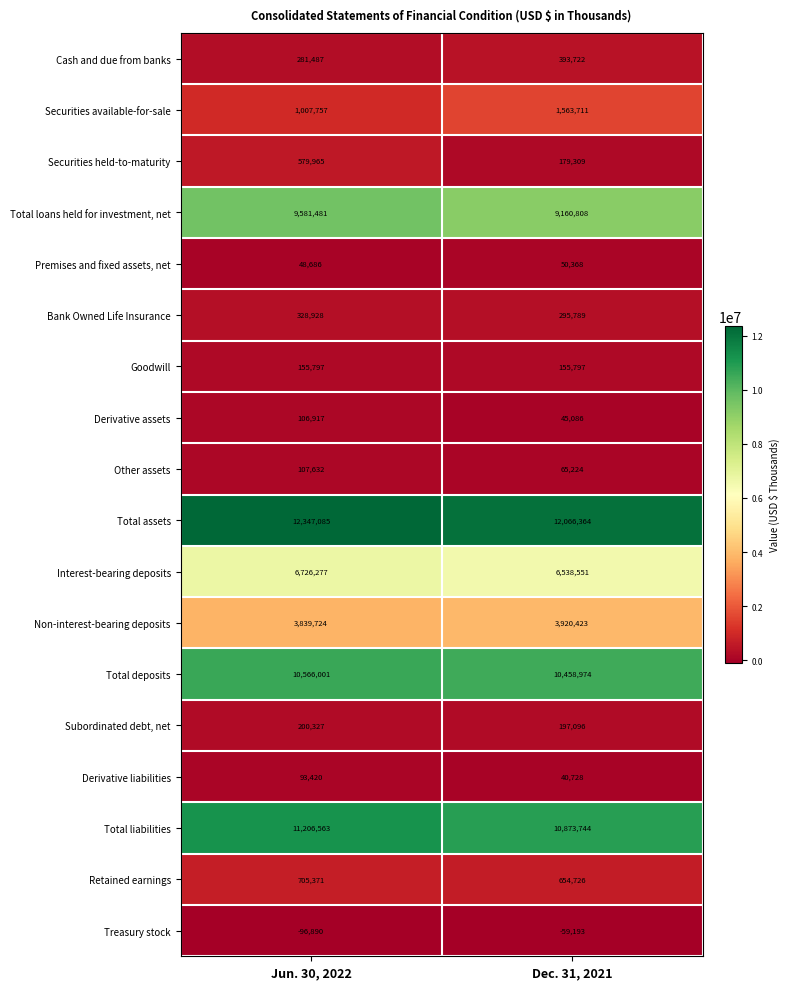

What is the minimum value shown in the chart?

-96890